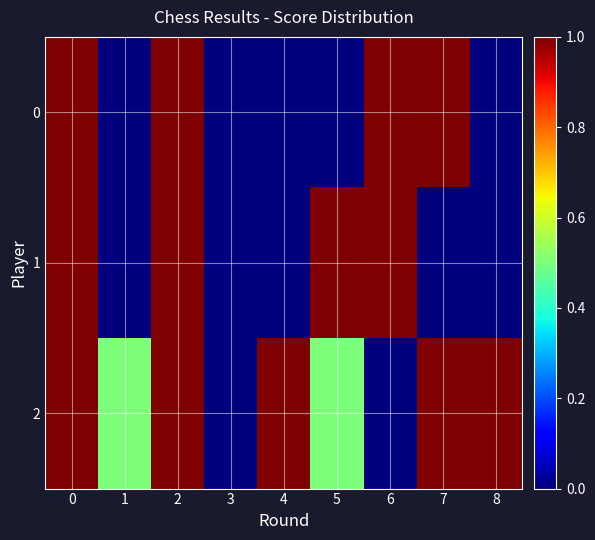

What is the greatest value displayed?

5.0